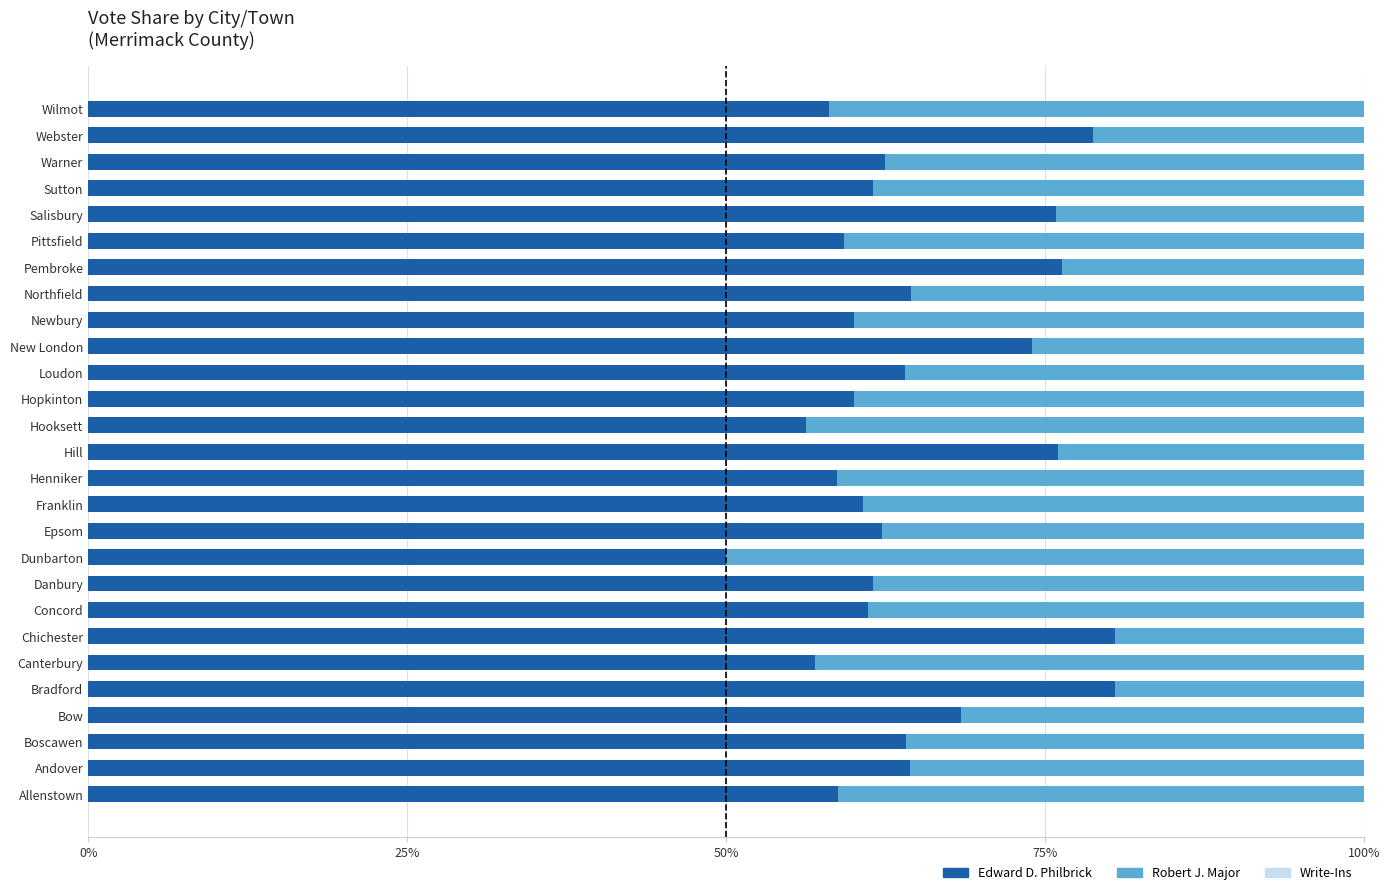

What is the total value across all series at Hopkinton?

100.0